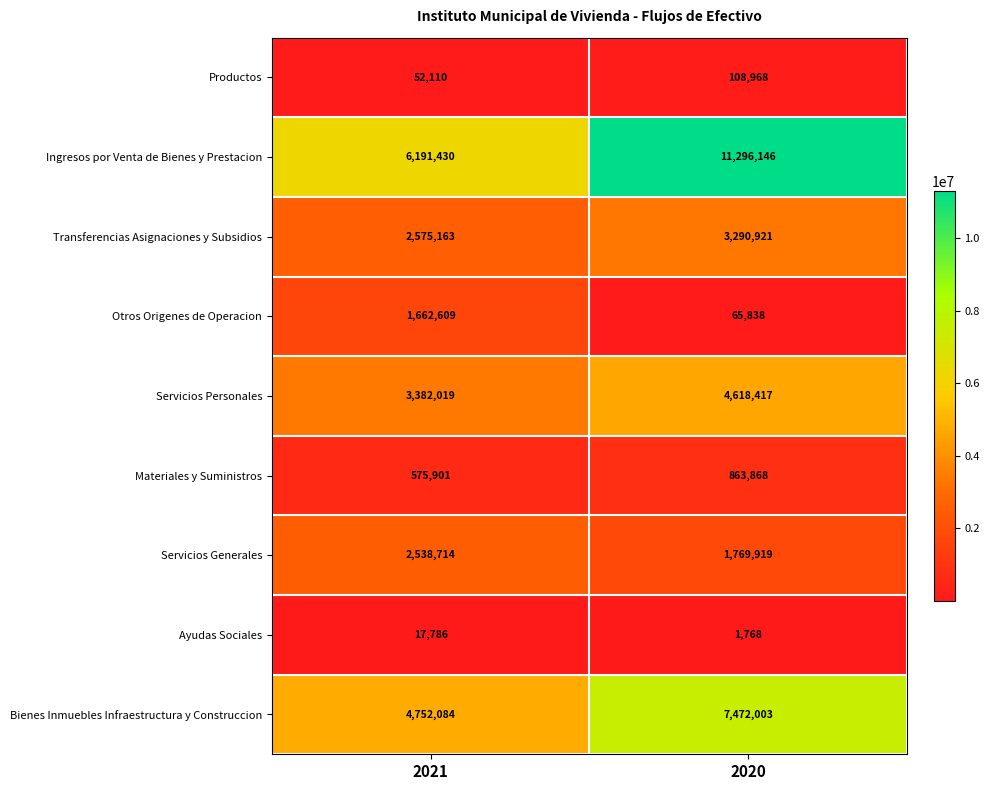

What is the sum of the Bienes Inmuebles Infraestructura y Construccion values at 2020 and 2021?

12224087